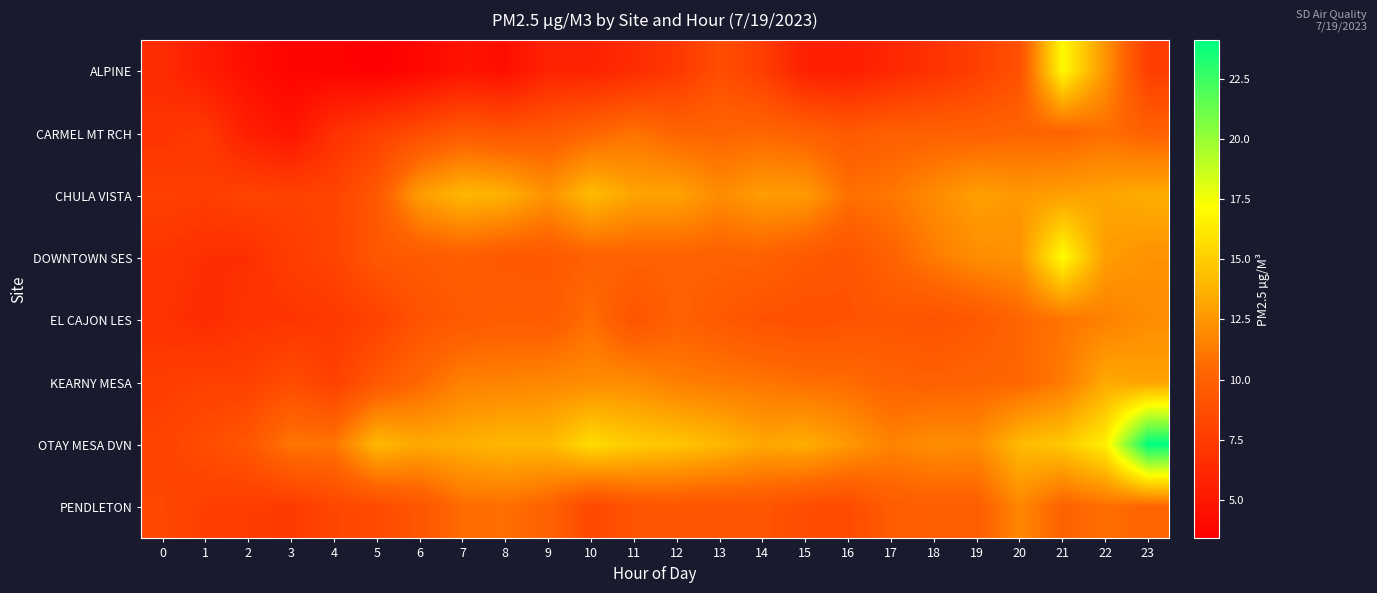

What is the difference between the highest and lowest values at 5?

10.6